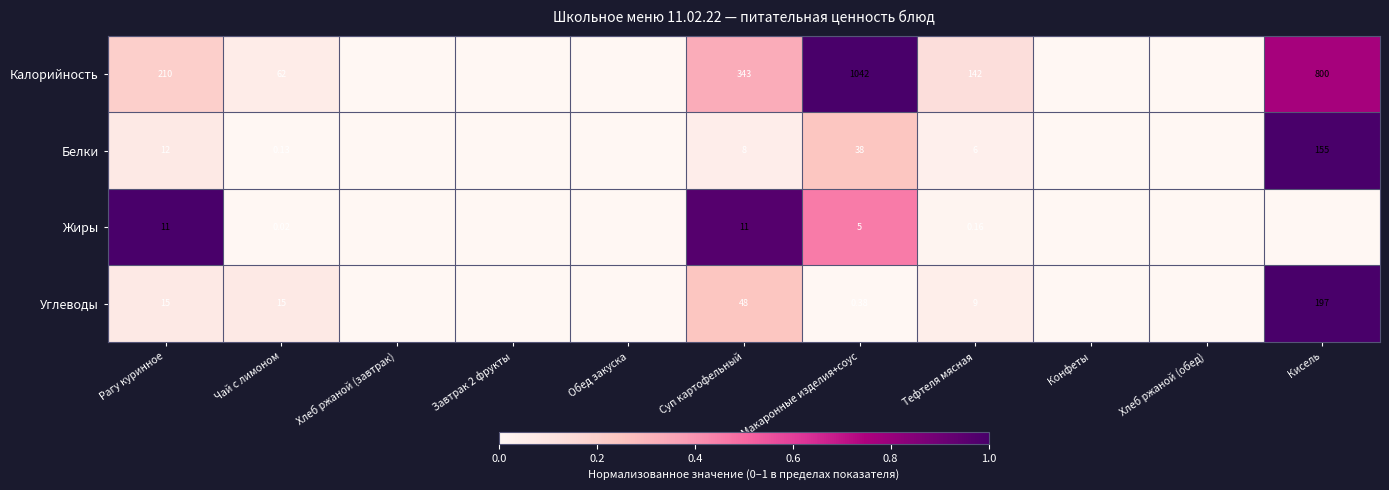

Which series changed the most between Макаронные изделия+соус and Тефтеля мясная?

Калорийность